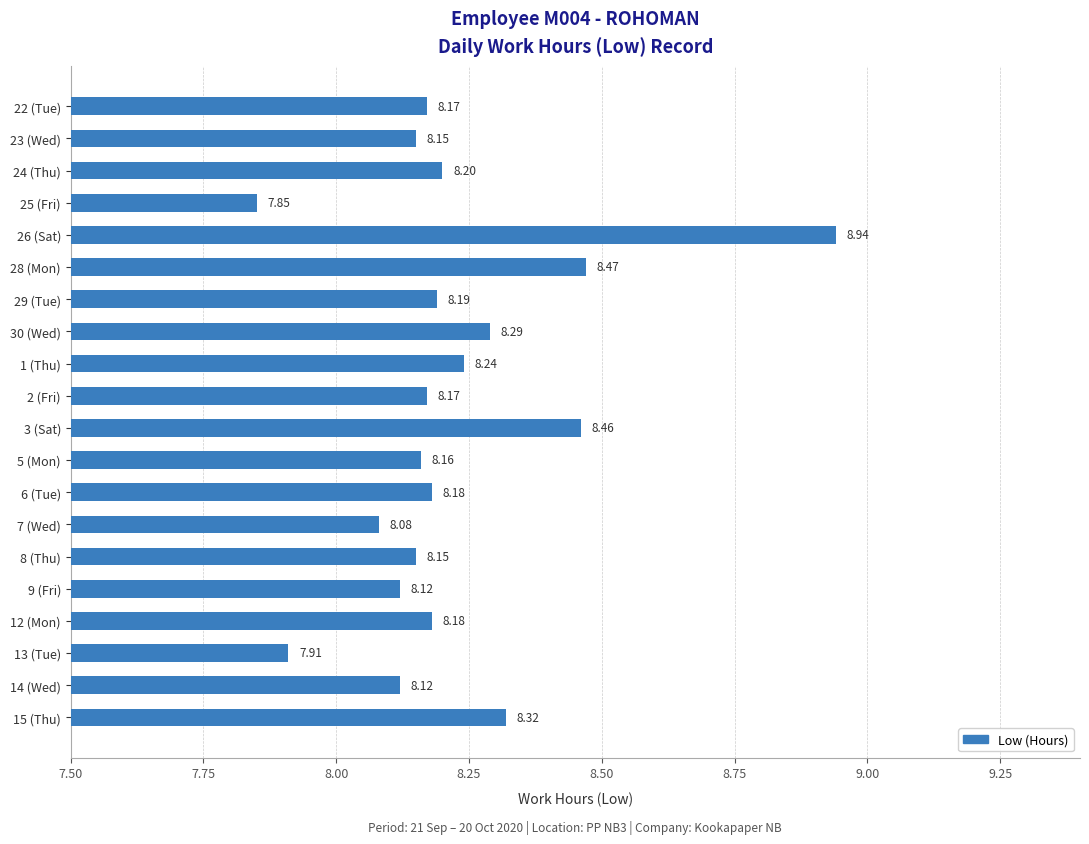

What is the ratio of the value at 6 (Tue) to the value at 15 (Thu)?

1.0